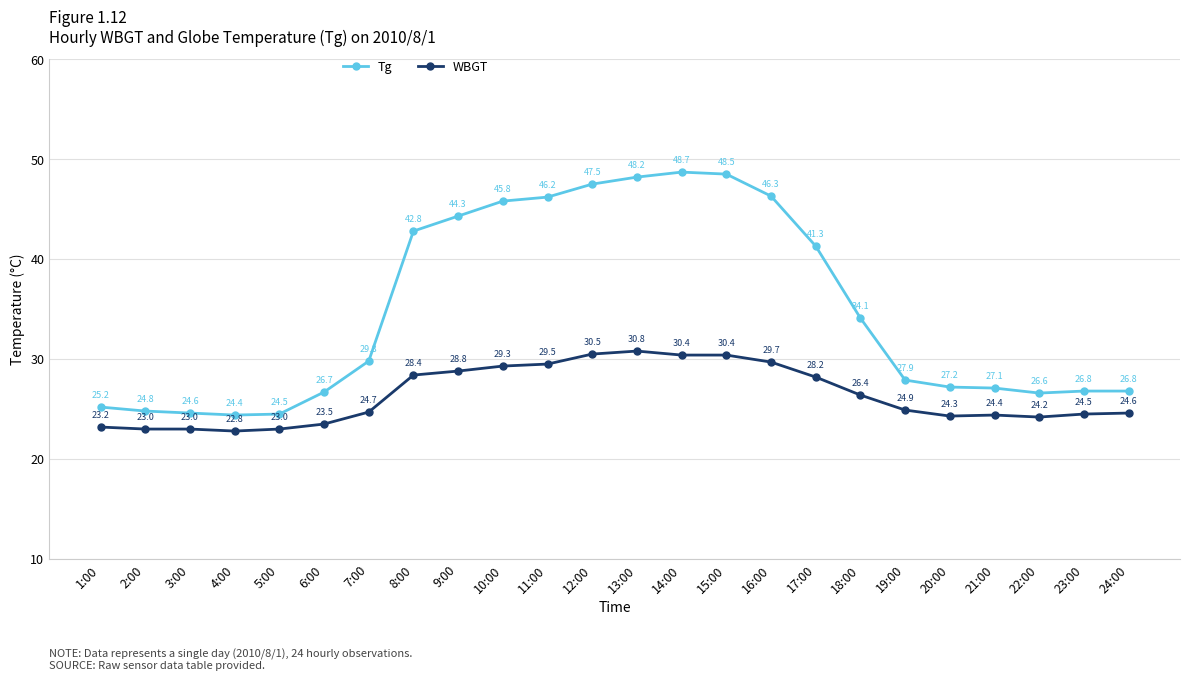

Is it true that WBGT equals 24.9 at 19:00?

True